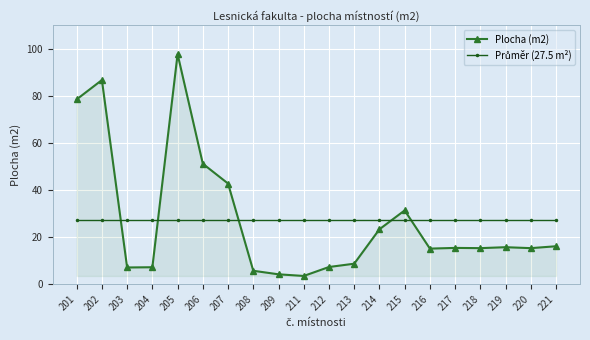

At how many categories does at least one series exceed 35?

5